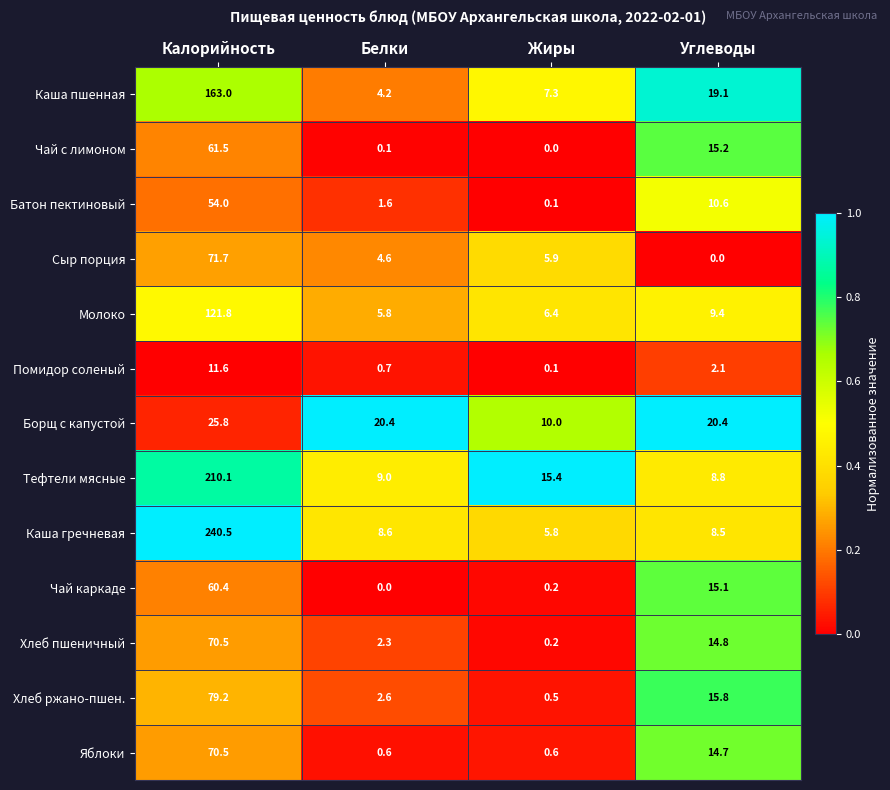

What is the difference between the highest and lowest values at Калорийность?

228.9